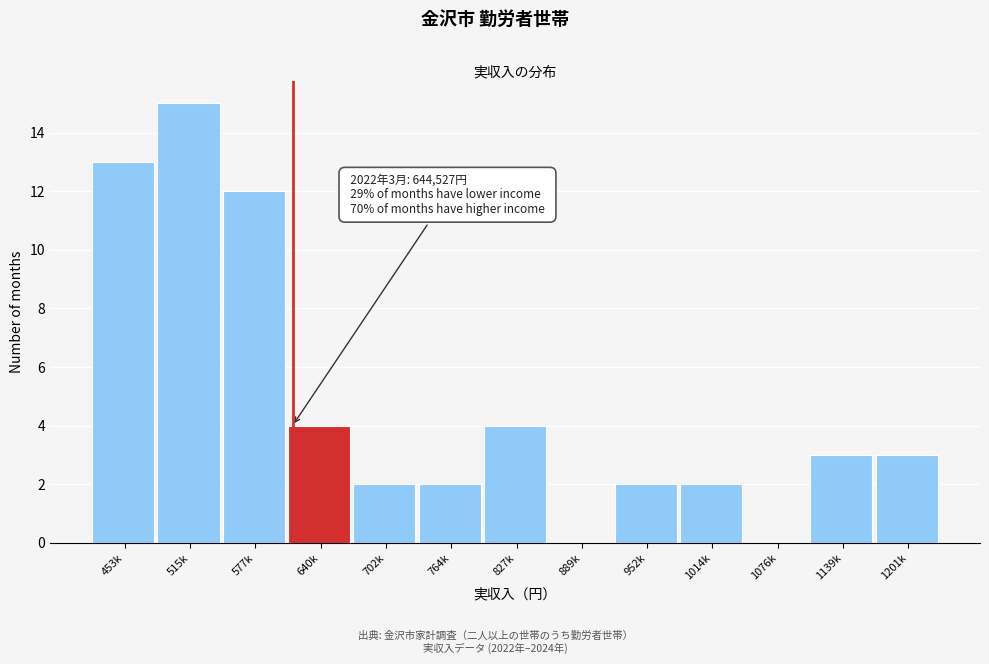

Reading left to right, transcribe all the data shown in this chart.

453k=13	515k=15	577k=12	640k=4	702k=2	764k=2	827k=4	889k=0	952k=2	1014k=2	1076k=0	1139k=3	1201k=3